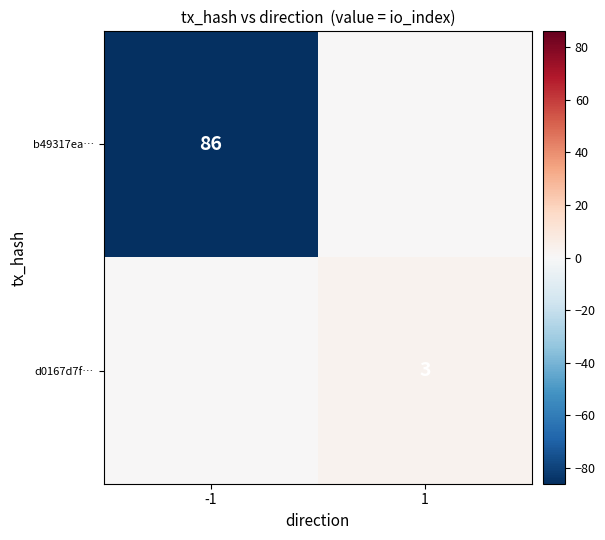

Is the value of b49317ea… at -1 greater than the value of d0167d7f… at 1?

Yes